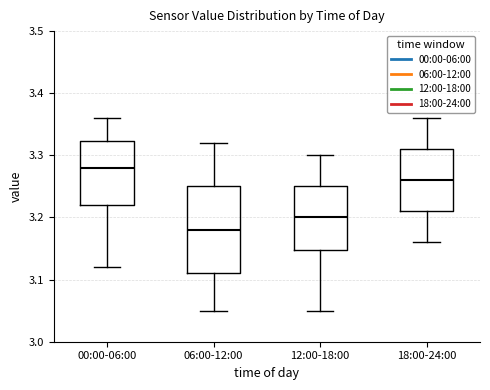

Reading left to right, read every box against the y-axis: the position of its median line, the range the box covers, and the ends of its whiskers. The values are not printed on the chart, so give them approximately, as read against the axis.

00:00-06:00: median 3.28, box 3.22 to 3.32, whiskers 3.12 to 3.36
06:00-12:00: median 3.18, box 3.11 to 3.25, whiskers 3.05 to 3.32
12:00-18:00: median 3.20, box 3.15 to 3.25, whiskers 3.05 to 3.30
18:00-24:00: median 3.26, box 3.21 to 3.31, whiskers 3.16 to 3.36